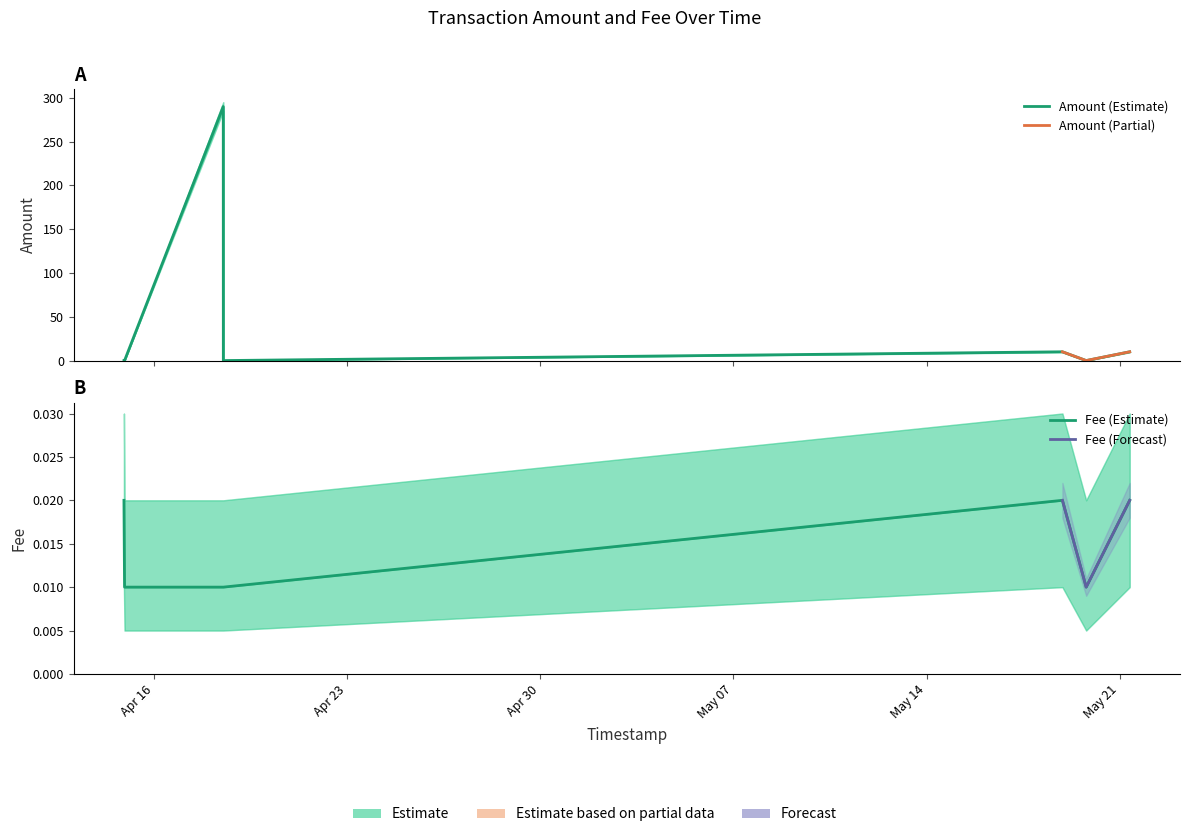

What is the value of the Amount point at the 3rd from the left?

290.0